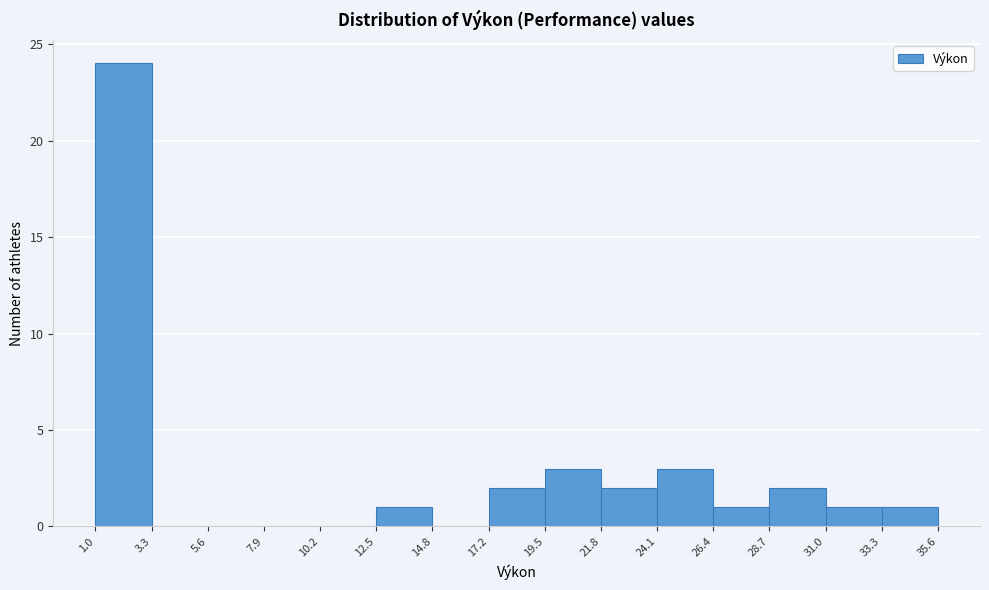

Reading left to right, list every bar in this chart as the range it spans on the x-axis followed by its height. The values are not printed on the chart, so give them approximately, as read against the axis.

1.0 to 3.3: 24
3.3 to 5.6: 0
5.6 to 7.9: 0
7.9 to 10.2: 0
10.2 to 12.5: 0
12.5 to 14.8: 1
14.8 to 17.2: 0
17.2 to 19.5: 2
19.5 to 21.8: 3
21.8 to 24.1: 2
24.1 to 26.4: 3
26.4 to 28.7: 1
28.7 to 31.0: 2
31.0 to 33.3: 1
33.3 to 35.6: 1